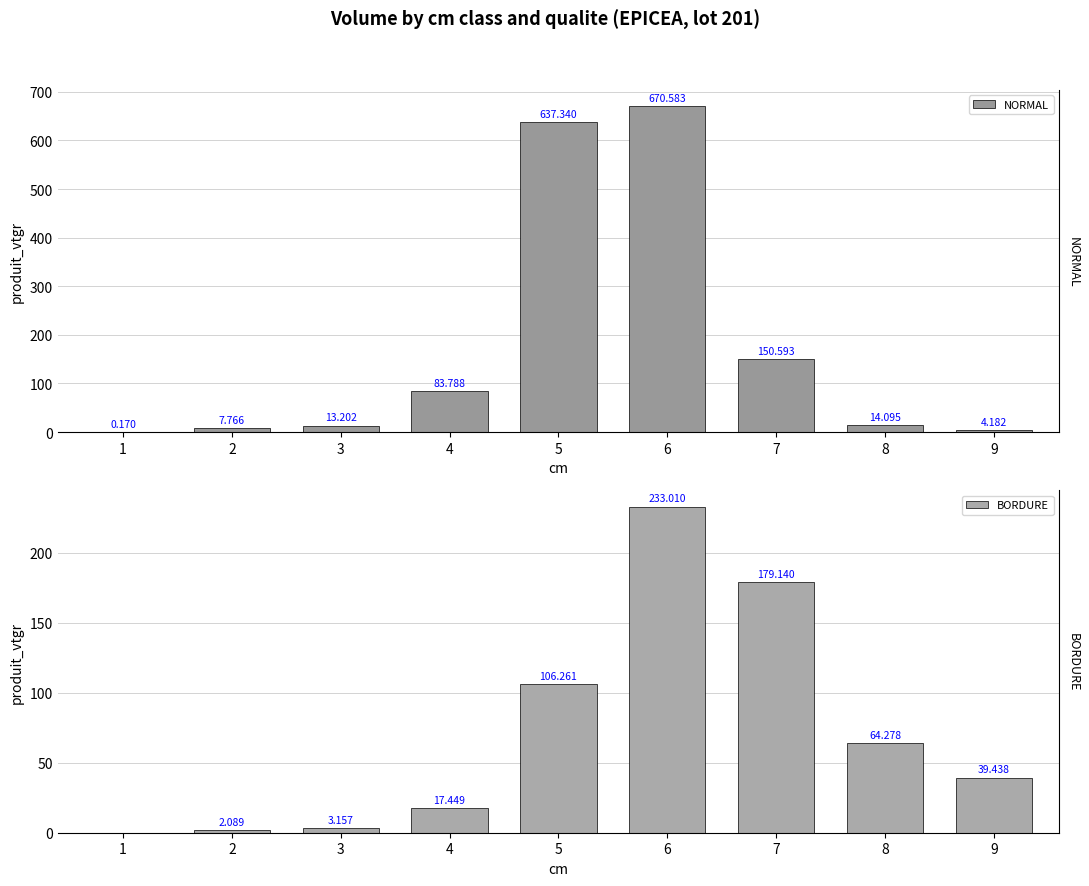

Reading left to right, transcribe all the data shown in this chart.

NORMAL: 0.2	7.8	13.2	83.8	637.3	670.6	150.6	14.1	4.2
BORDURE: 0.0	2.1	3.2	17.4	106.3	233.0	179.1	64.3	39.4